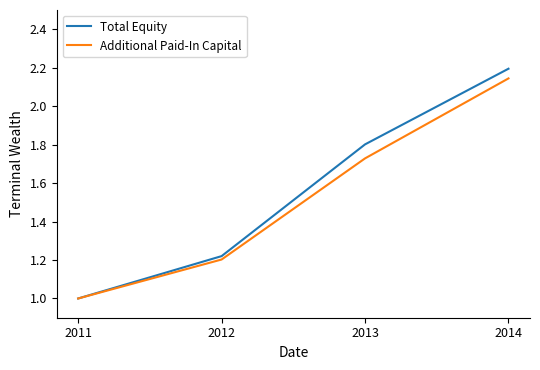

True or false: Additional Paid-In Capital has a value of 1.0 at 2014.

False